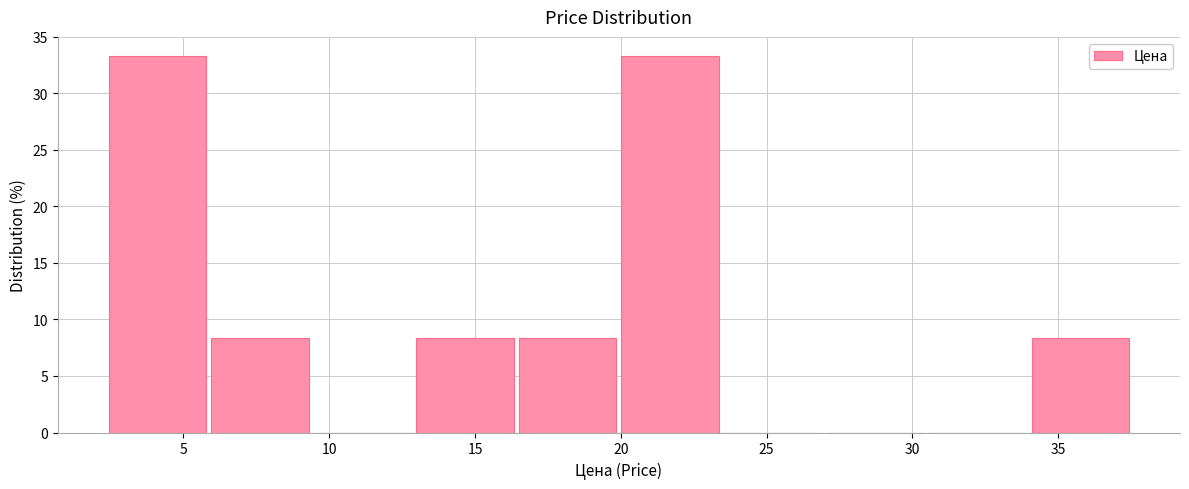

How tall is the bar that spans 34.0 to 37.5 on the x-axis? Neither the bar edges nor the heights are printed on the chart, so give them approximately, as read against the axes.

8.5